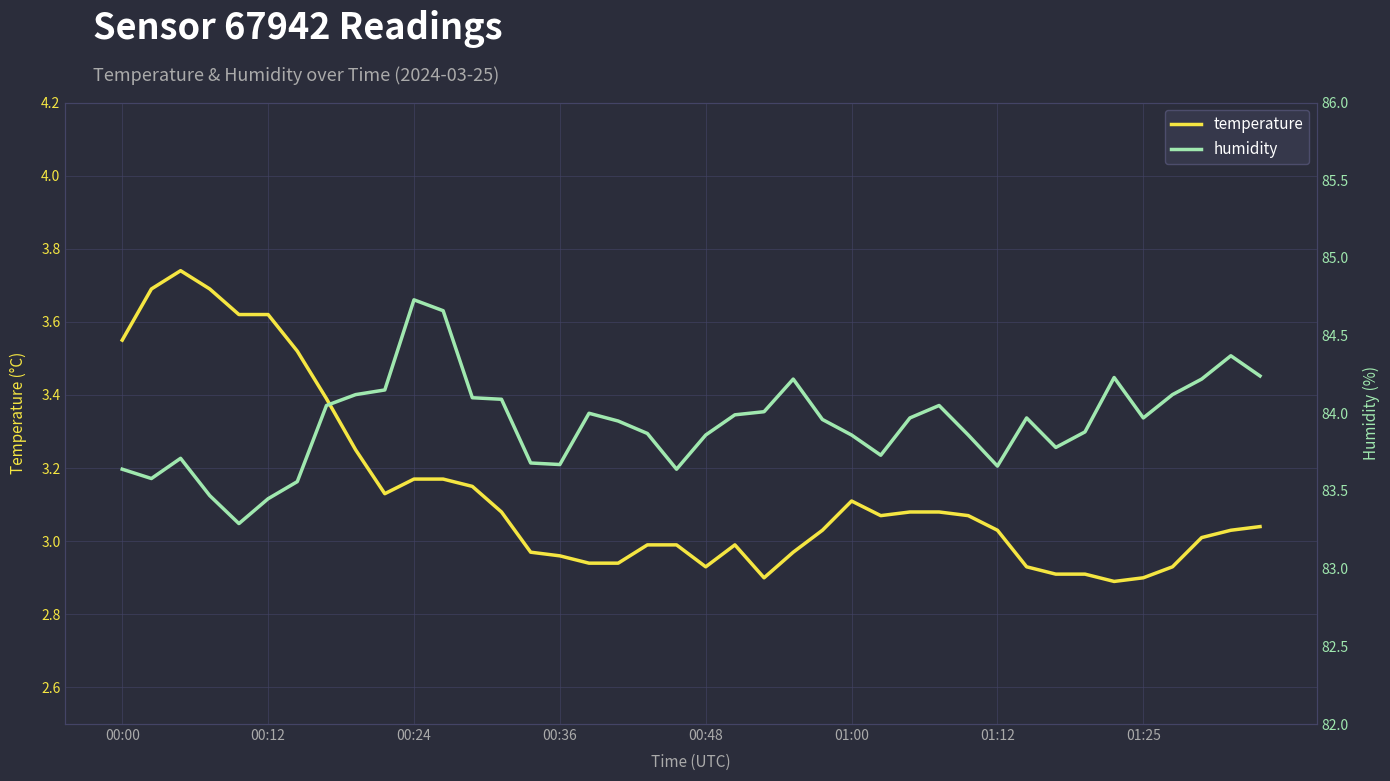

What is the greatest value displayed?

84.7